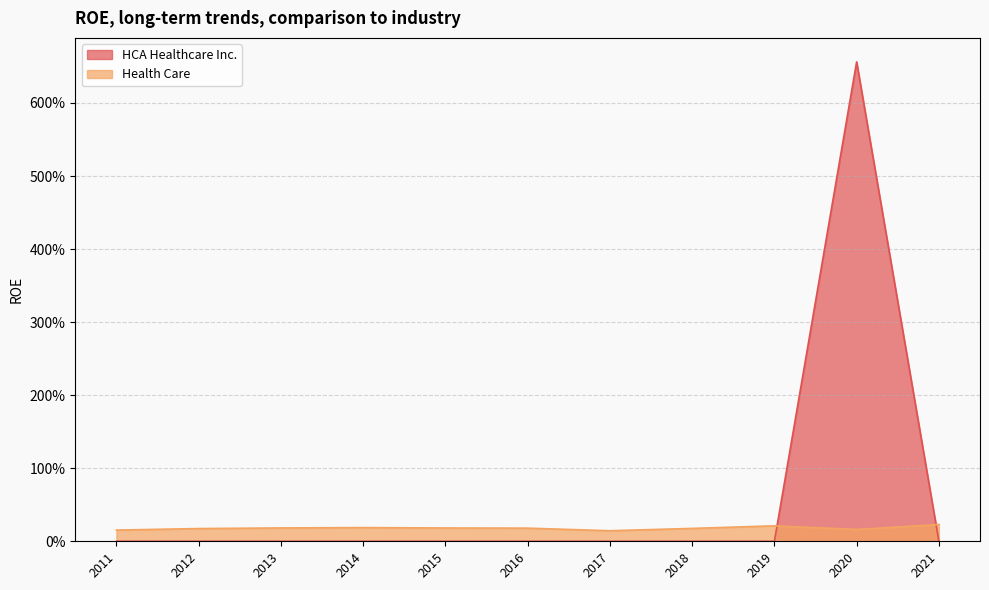

What are all the series names shown in the legend?

HCA Healthcare Inc., Health Care